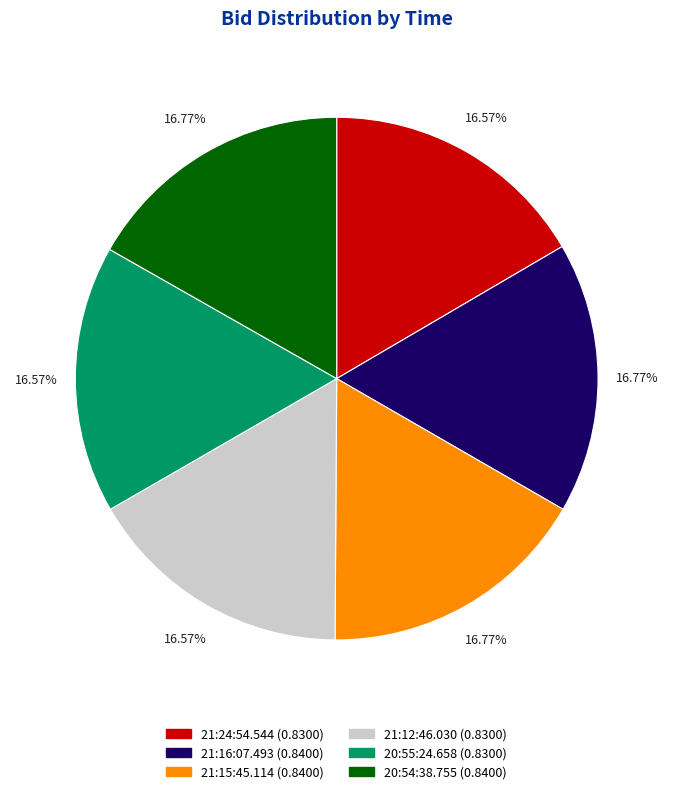

Count the number of slices in the pie.

6